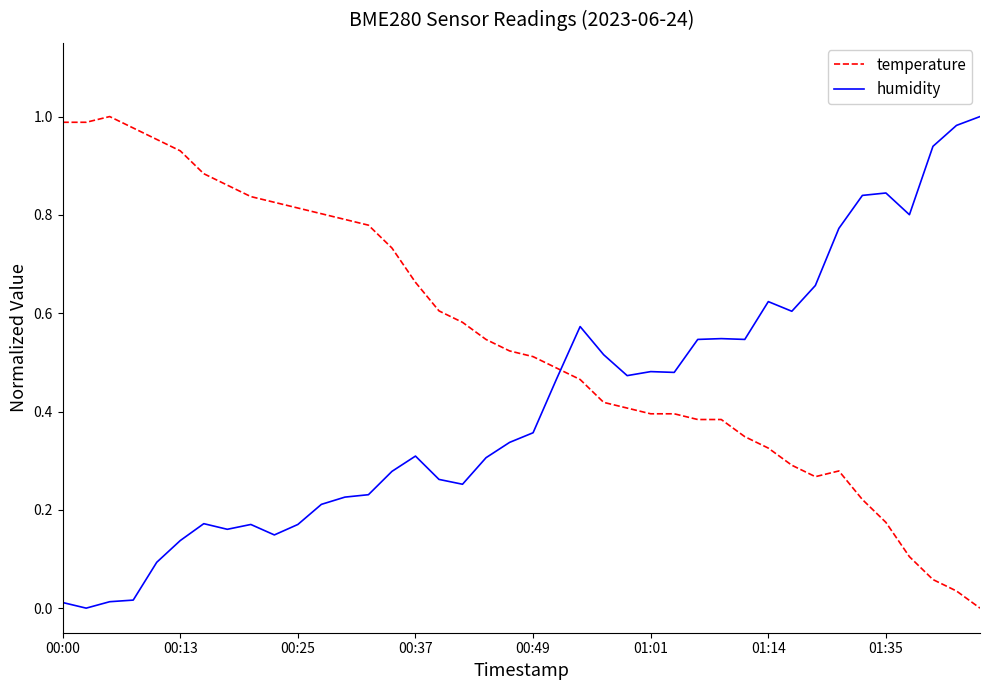

True or false: humidity and temperature cross at least once.

True